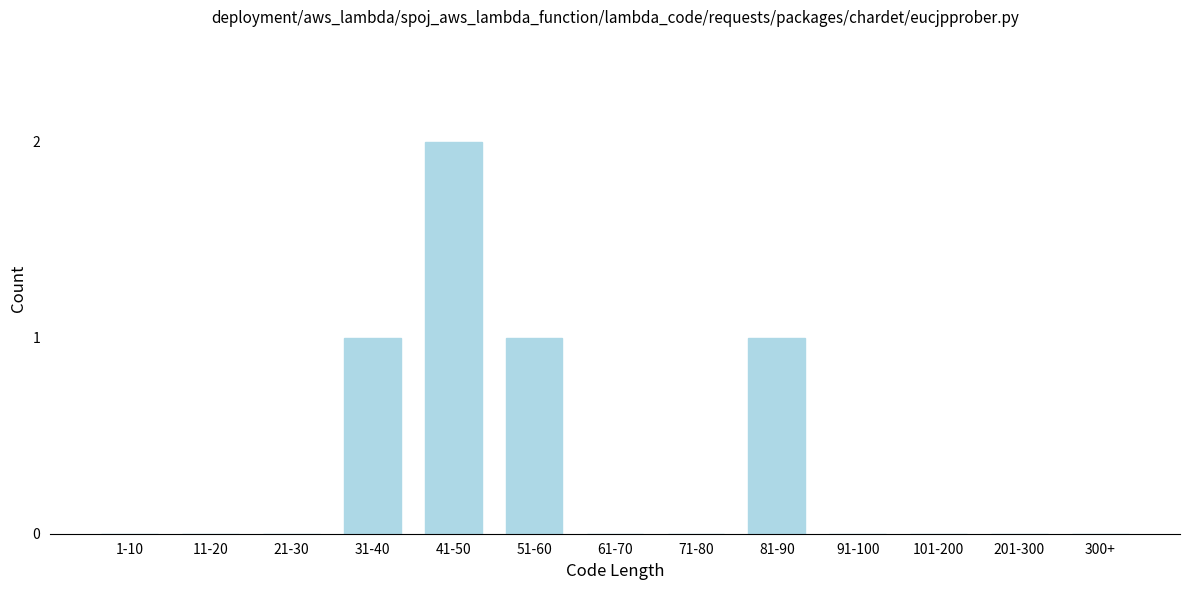

Reading right to left, what are all the values shown in this chart?

300+=0	201-300=0	101-200=0	91-100=0	81-90=1	71-80=0	61-70=0	51-60=1	41-50=2	31-40=1	21-30=0	11-20=0	1-10=0